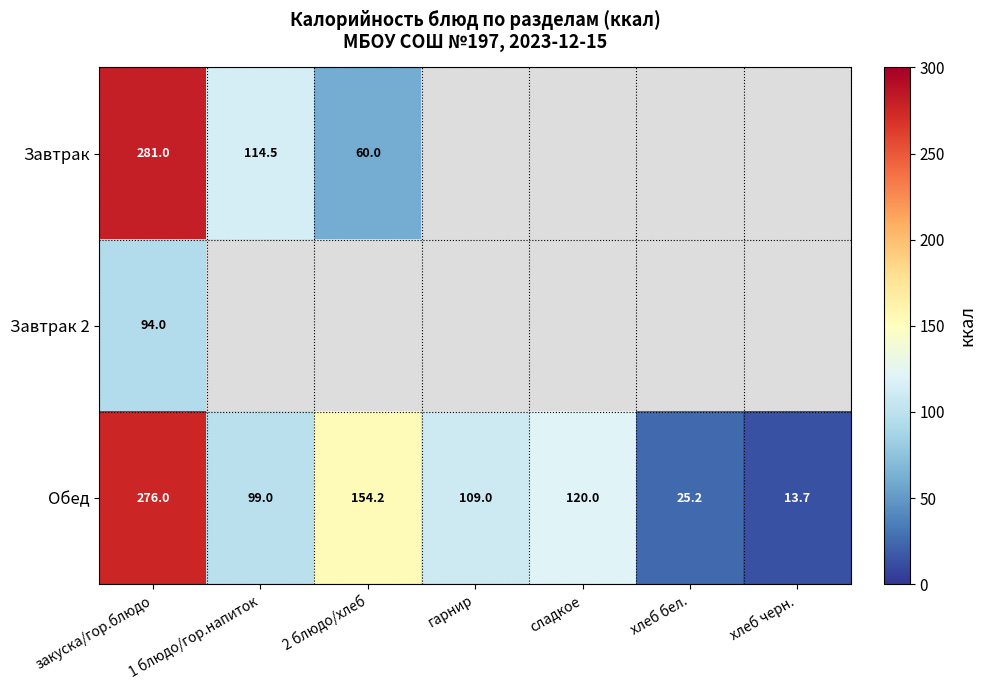

Is it true that Завтрак equals 444.5 at закуска/гор.блюдо?

False